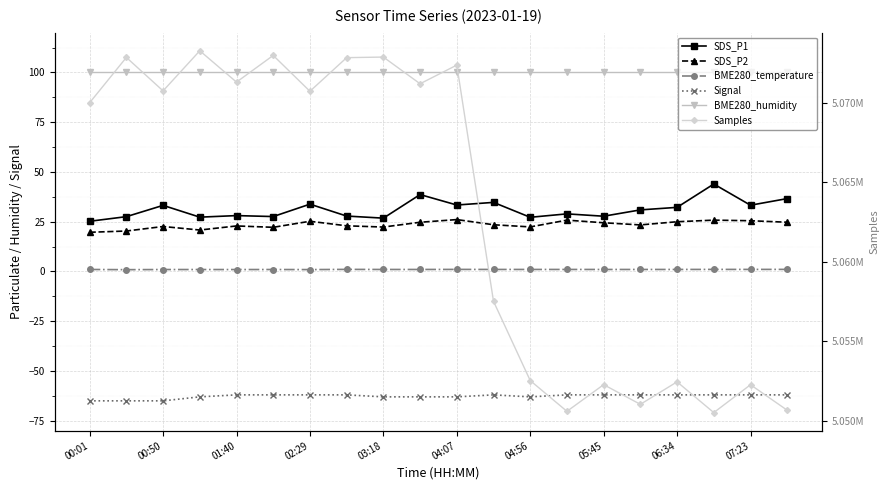

True or false: SDS_P1 has a value of 30.9 at 15.

True